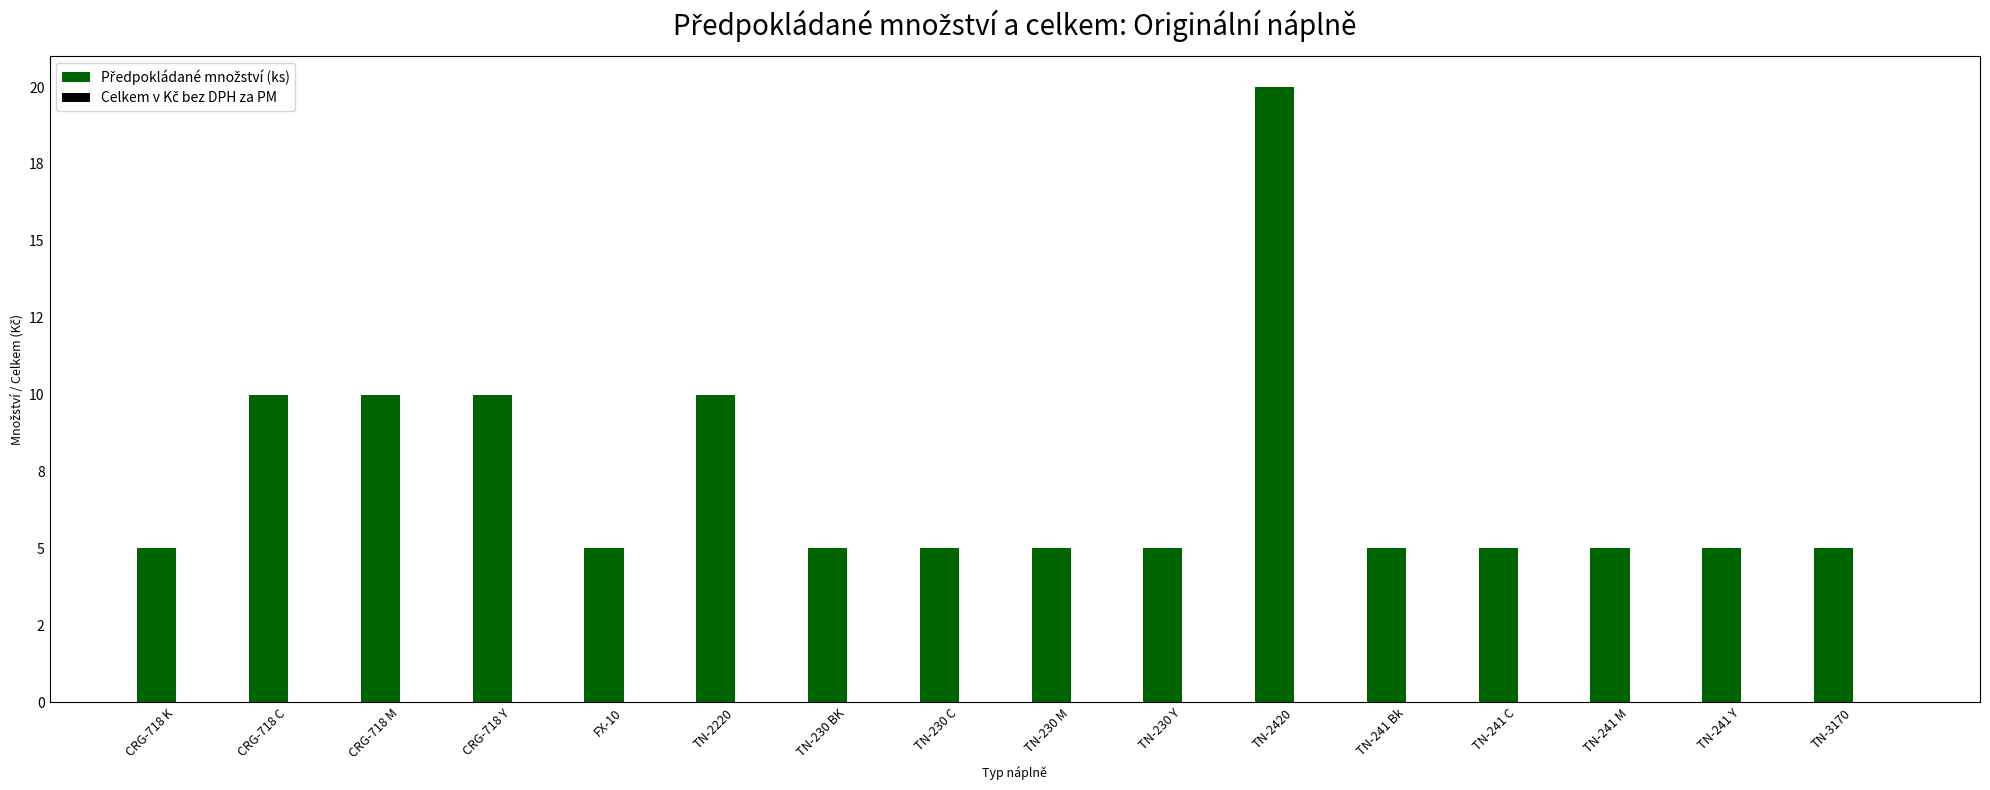

What is the label of the 11th bar from the left?

TN-2420